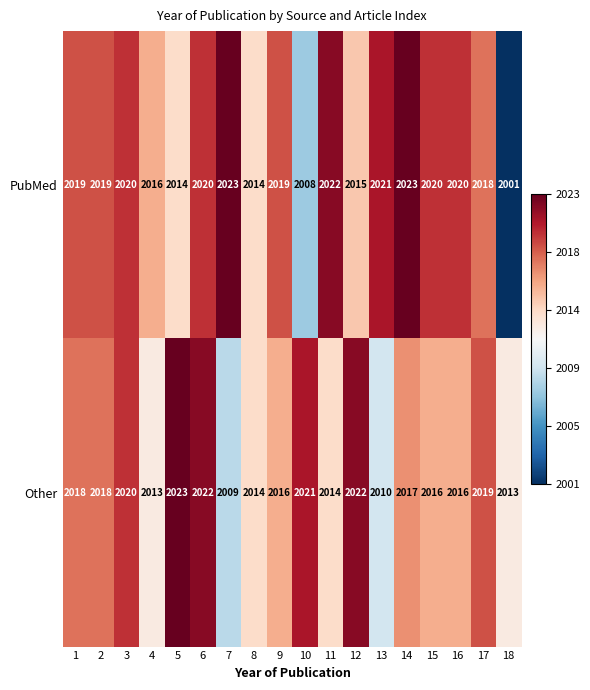

Which label corresponds to the smallest value in the chart?

18